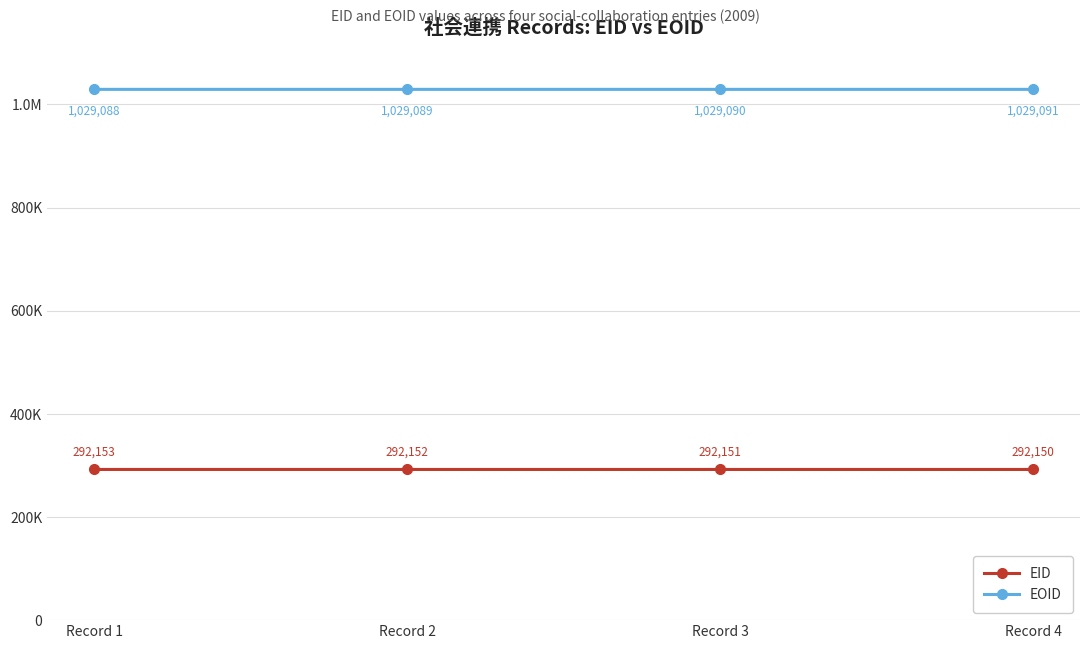

Is this an area chart (filled region under the line)?

No